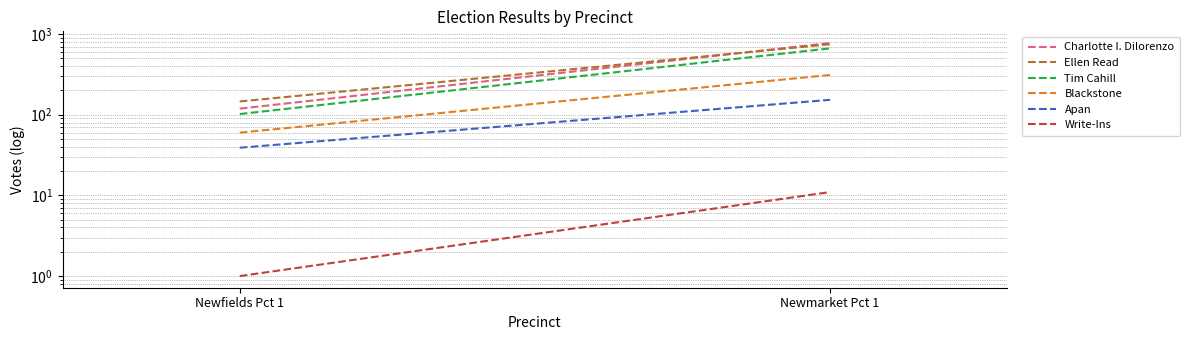

What is the approximate value of Ellen Read at Newfields Pct 1?

146